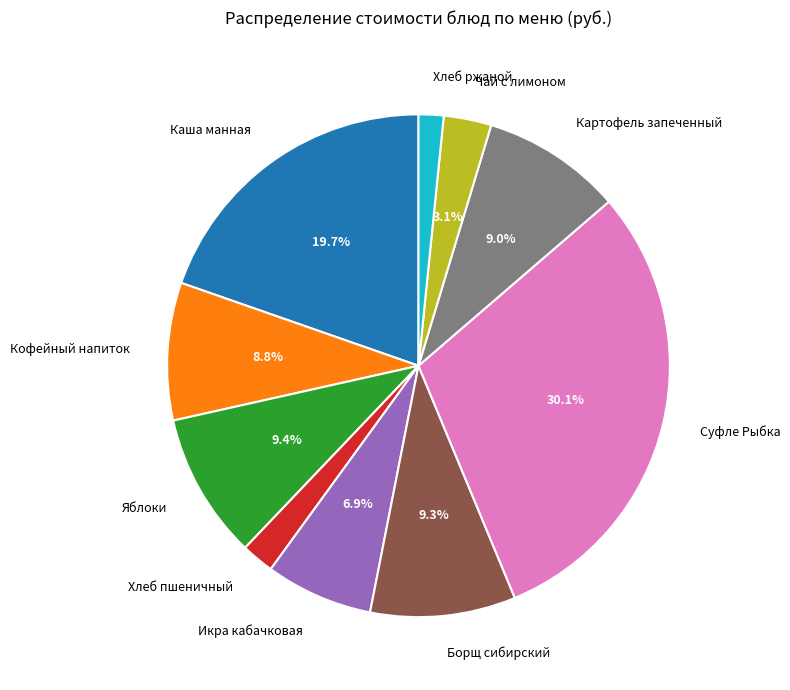

Is Суфле Рыбка the majority of the pie?

No